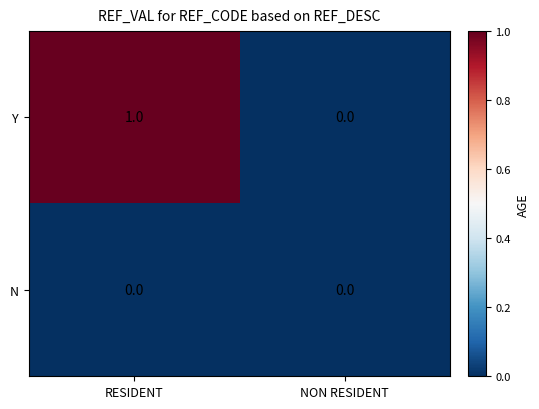

List the series in order of their overall mean, highest first.

Y, N